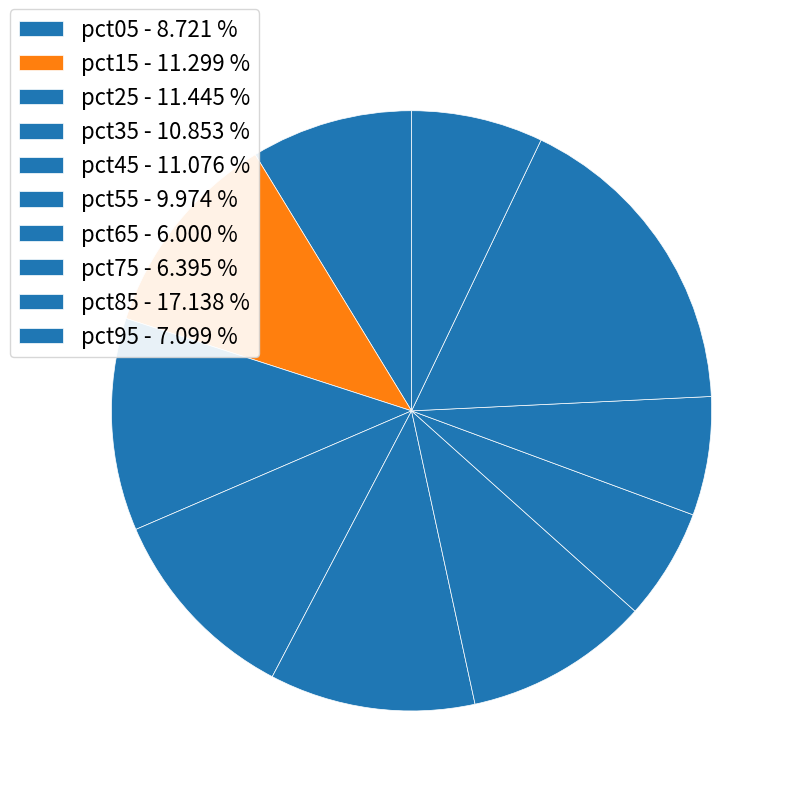

To the nearest percent, what portion does pct25 represent?

11%